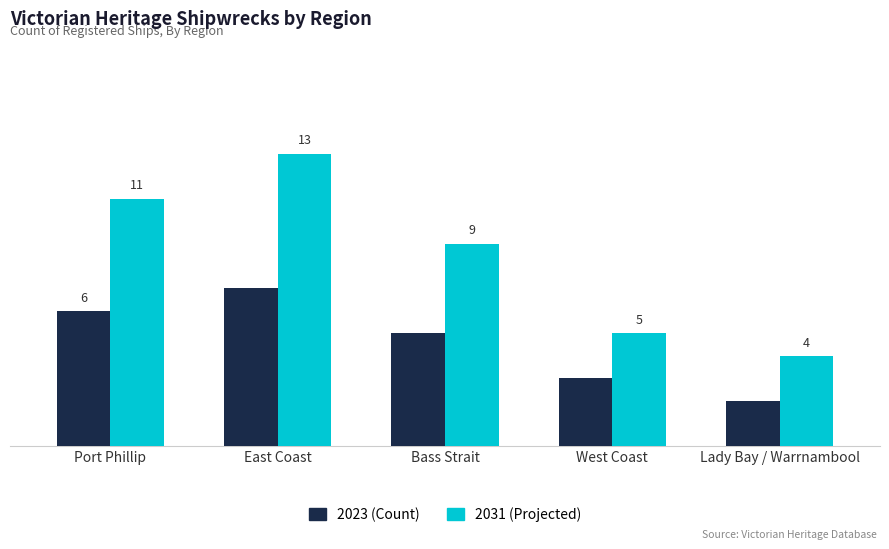

Which series has the largest total across all categories?

2031 (Projected)